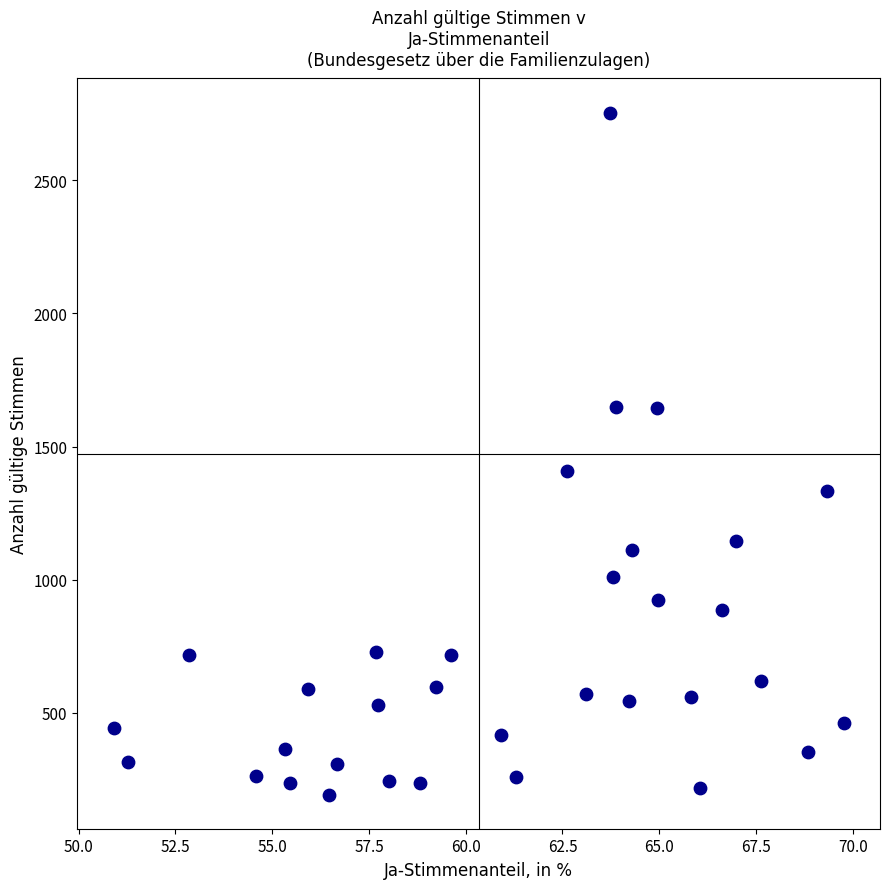

What is the range of Y values (max minus min)?

2561